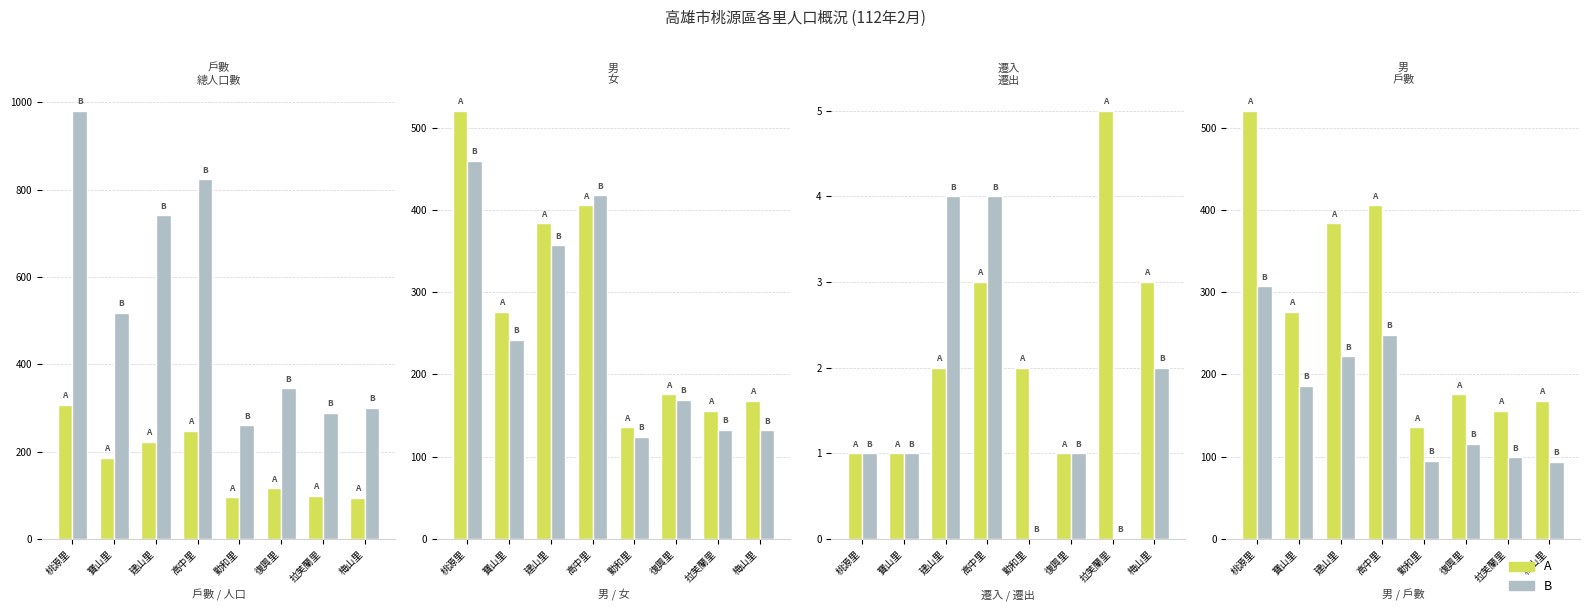

What is the sum of all A values?

2223